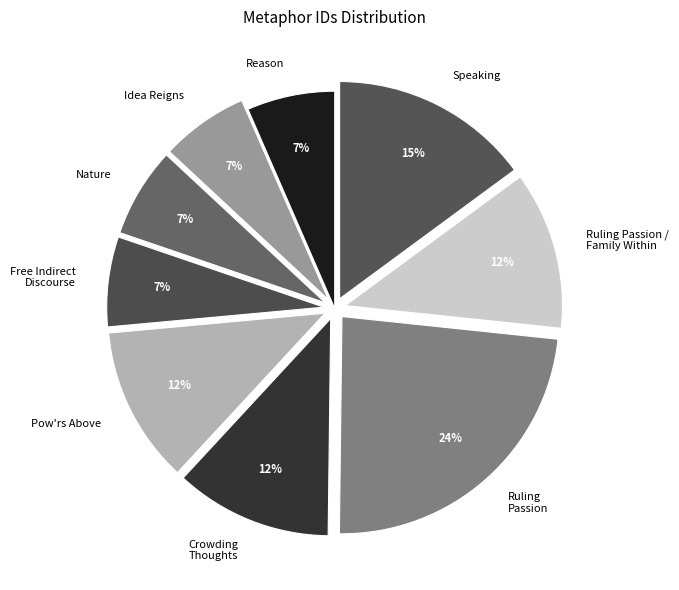

What is the ratio of the value at Nature to the value at Free Indirect Discourse?

1.0